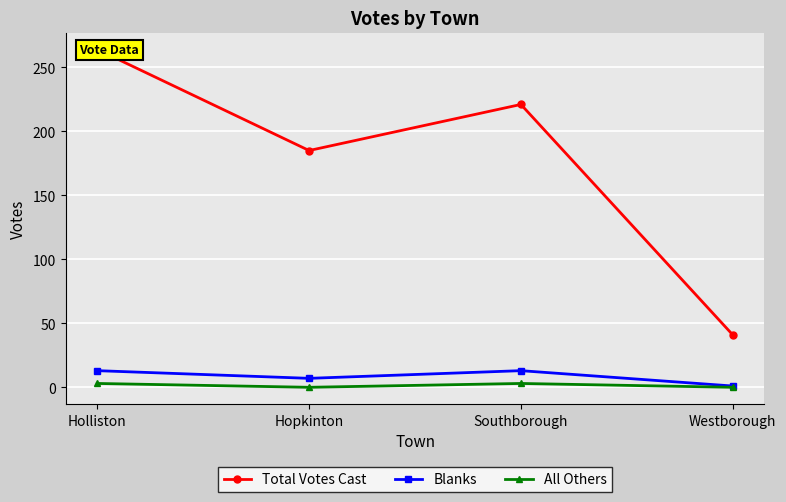

Which series has the widest spread of values?

Total Votes Cast